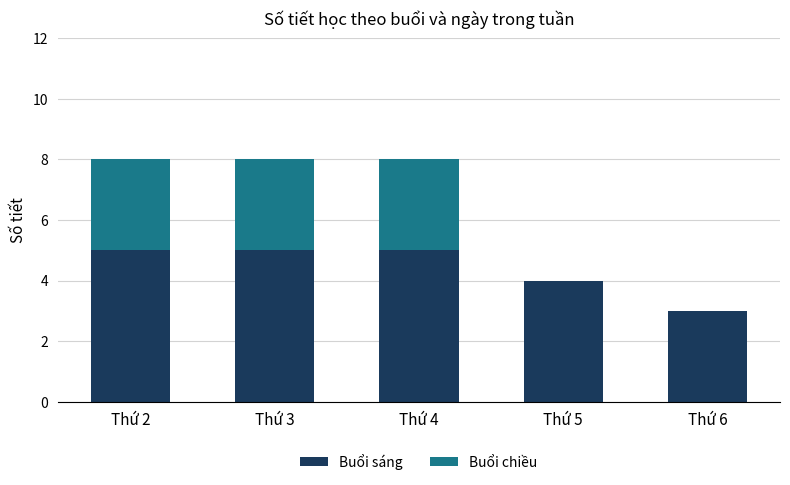

The value of Buổi sáng at Thứ 4 is 5. True or false?

True